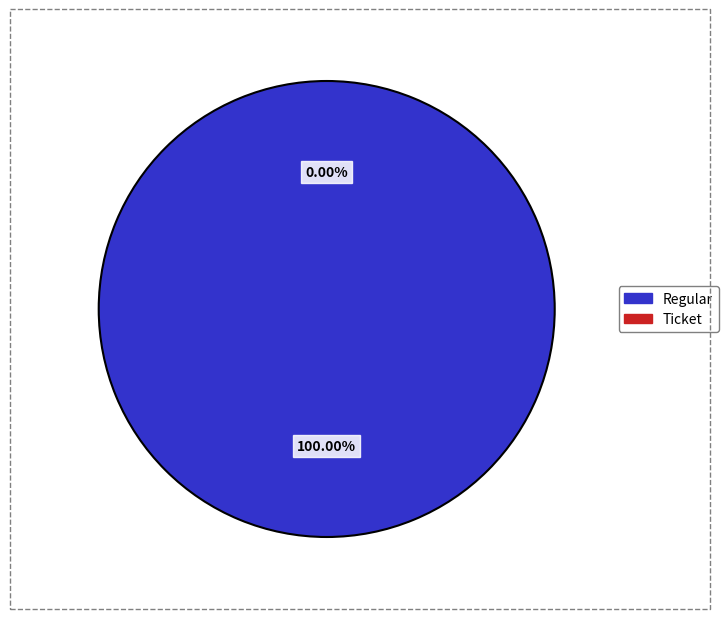

Between Regular and Ticket, which is larger?

Regular